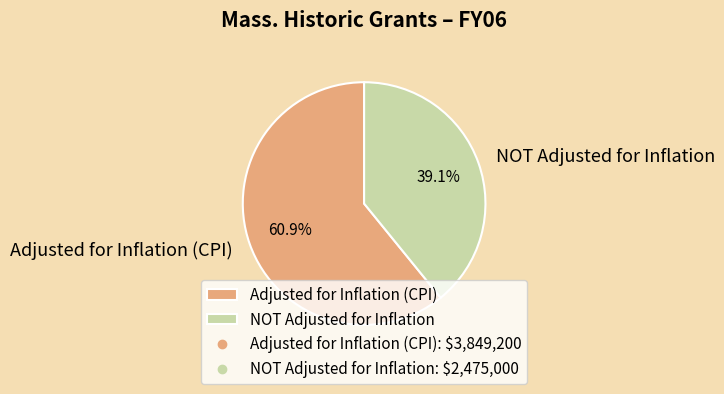

Which category has the biggest portion of the pie?

Adjusted for Inflation (CPI)